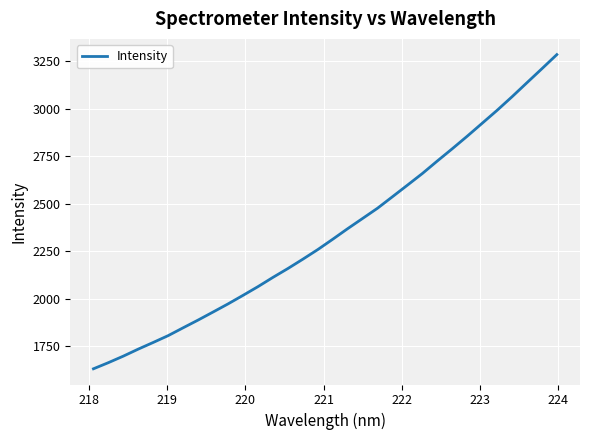

What is the difference between the maximum and minimum values?

1653.4